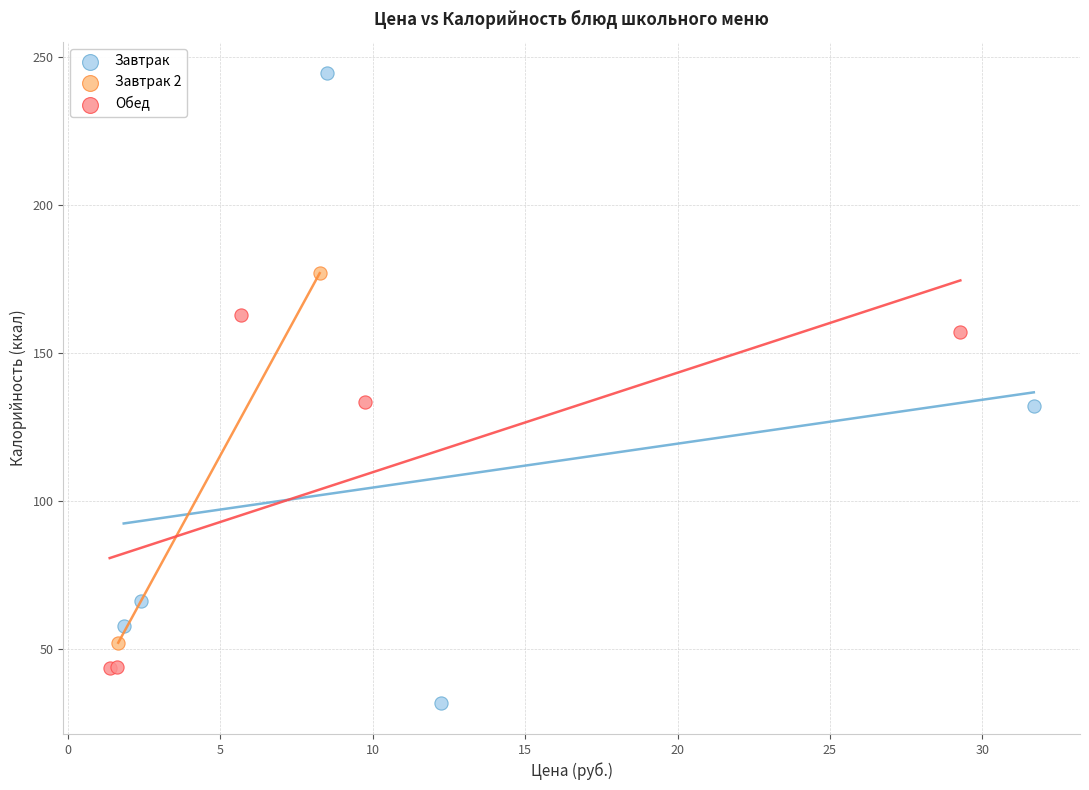

Which series contains the highest Y value?

Завтрак